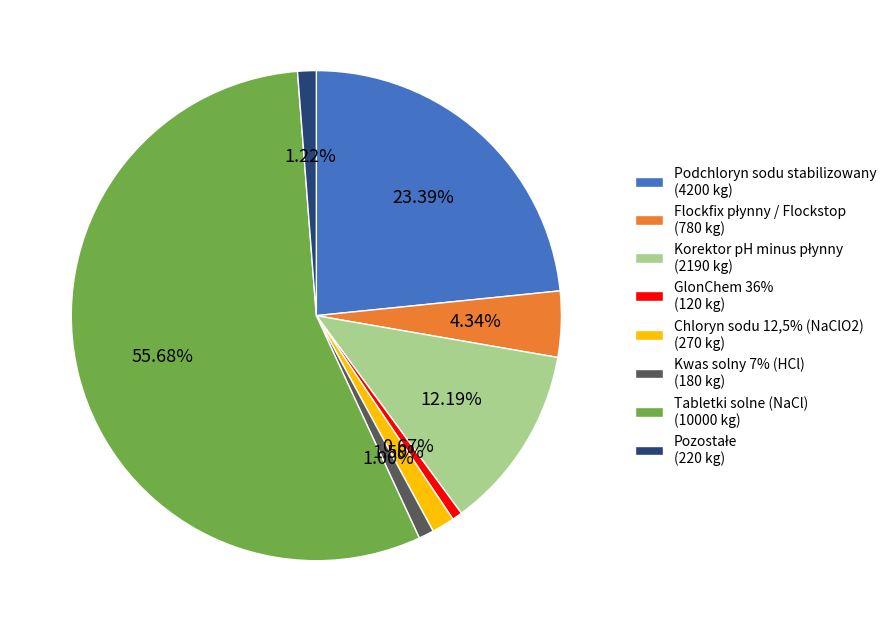

Do Kwas solny 7% (HCl) (180 kg) and GlonChem 36% (120 kg) together represent more than half of the pie?

No